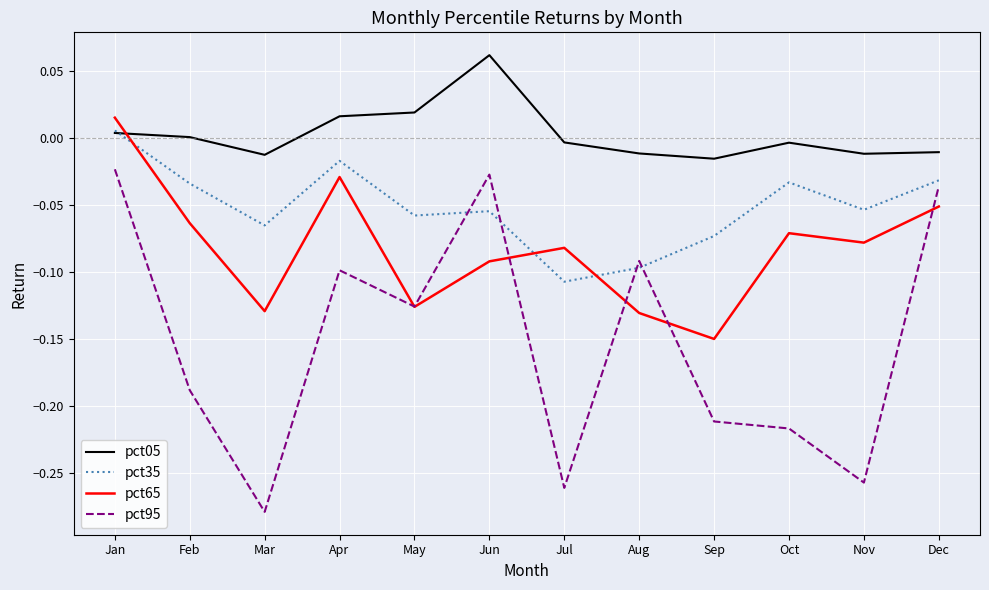

Which series ends up on top after the final intersection of pct35 and pct95?

pct35